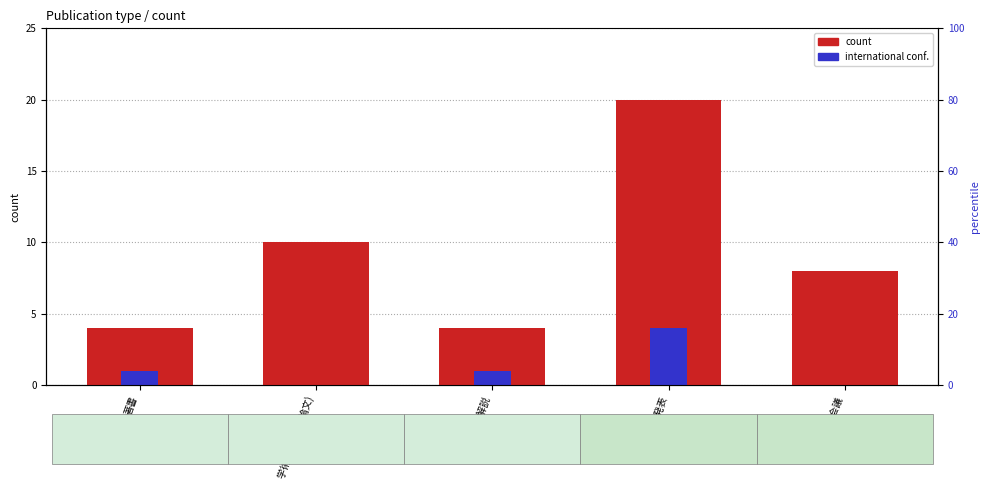

Reading right to left, extract all data points from this chart.

count: 国際会議=8	国内講演発表=20	総説・解説=4	学術論文 (審査論文)=10	著書=4
international: 国際会議=0	国内講演発表=4	総説・解説=1	学術論文 (審査論文)=0	著書=1